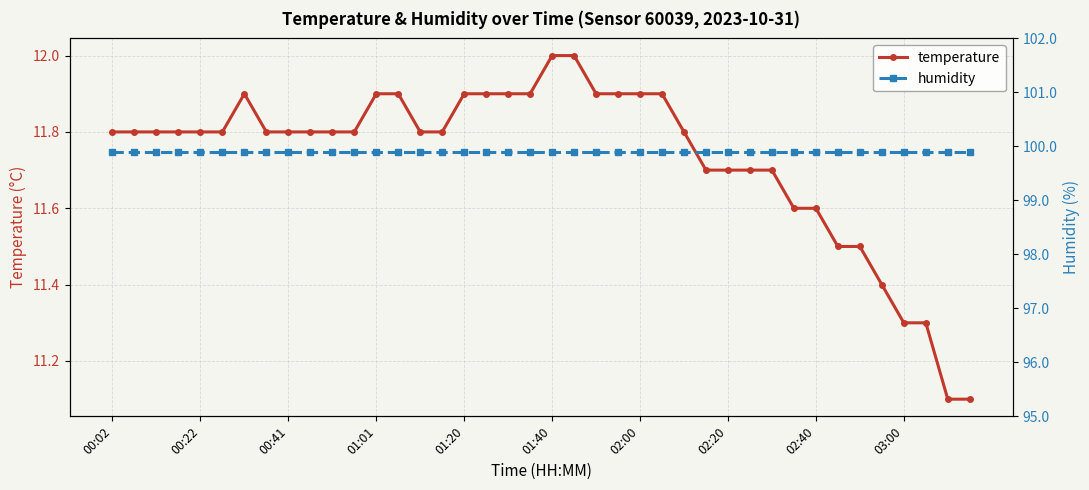

What are all the series names shown in the legend?

temperature, humidity